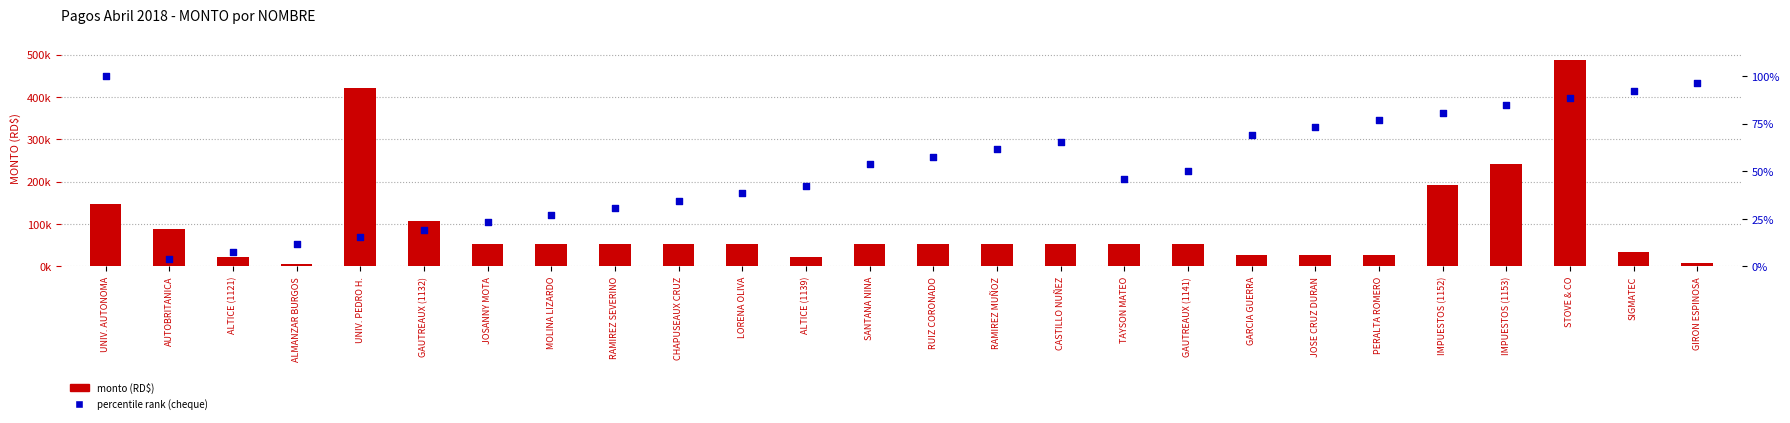

Which series reaches the maximum Y coordinate?

monto (RD$)